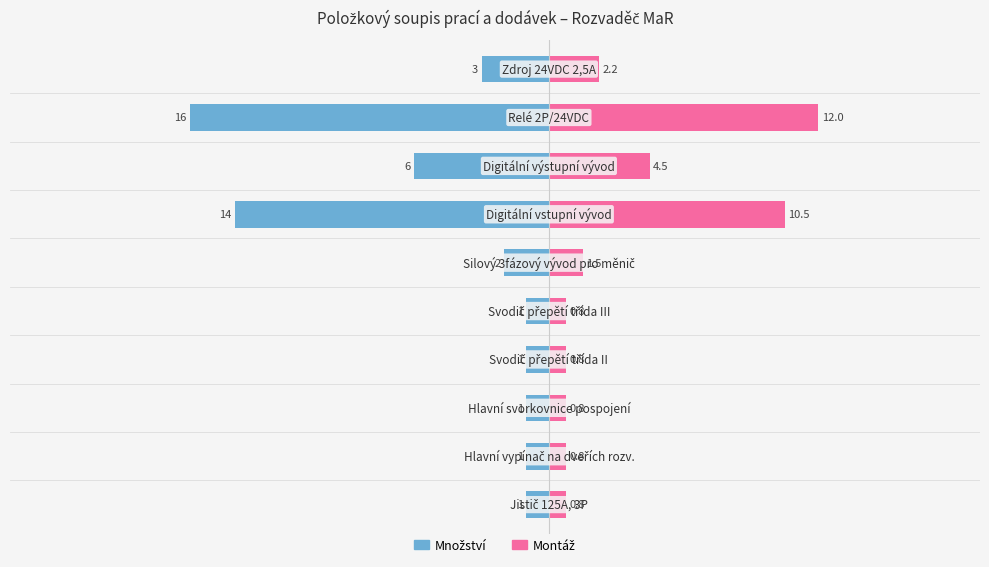

Reading right to left, list all the values displayed in this chart.

Množství: 9=-3.0	8=-16.0	7=-6.0	6=-14.0	5=-2.0	4=-1.0	3=-1.0	2=-1.0	1=-1.0	0=-1.0
Montáž (75%): 9=2.2	8=12.0	7=4.5	6=10.5	5=1.5	4=0.8	3=0.8	2=0.8	1=0.8	0=0.8